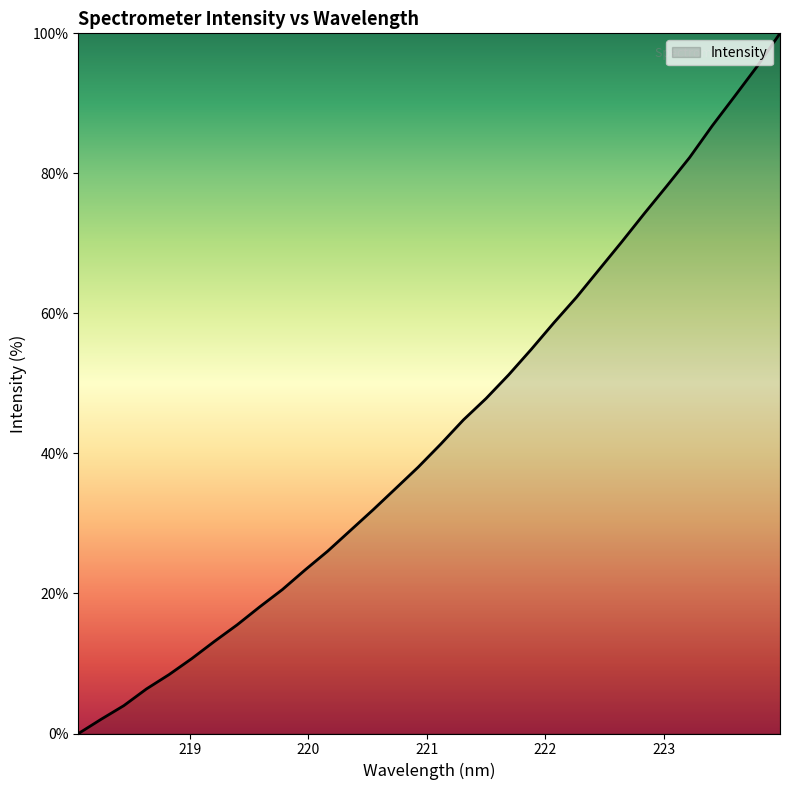

What is the difference between the maximum and minimum values?

100.0